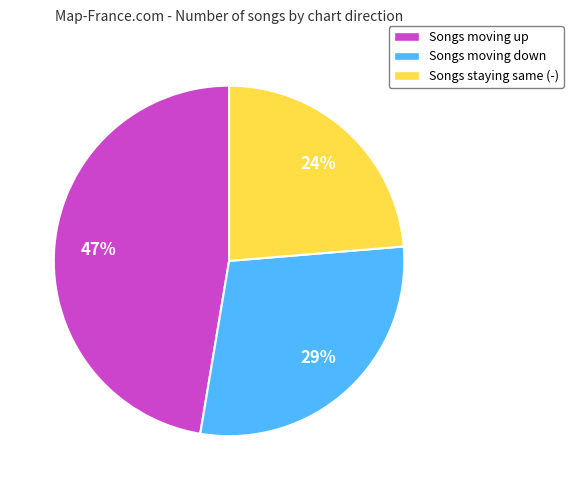

Count the number of slices in the pie.

3